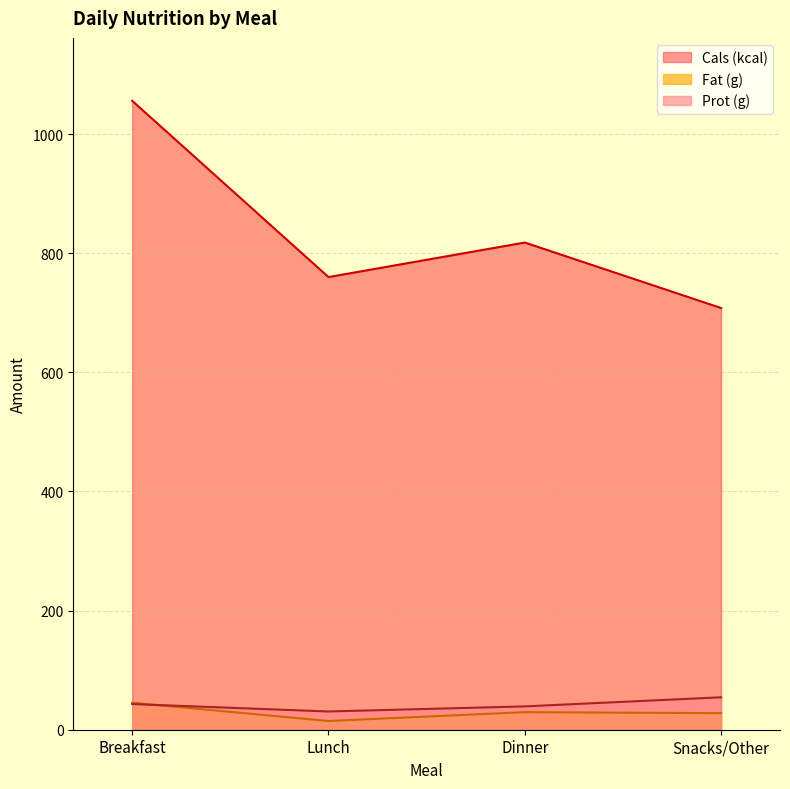

True or false: Cals (kcal) and Fat (g) intersect in this chart.

False